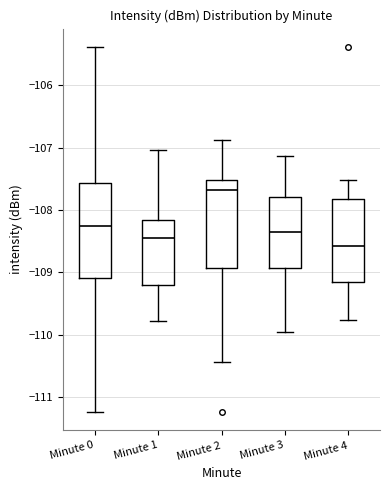

Reading left to right, transcribe this box plot: for each box, give where its median line is, the range the box spans, and where its two whiskers end, as read against the y-axis. The values are not printed on the chart, so give them approximately, as read against the axis.

Minute 0: median -108.3, box -109.1 to -107.6, whiskers -111.2 to -105.4
Minute 1: median -108.5, box -109.2 to -108.2, whiskers -109.8 to -107.0
Minute 2: median -107.7, box -108.9 to -107.5, whiskers -110.4 to -106.9
Minute 3: median -108.4, box -108.9 to -107.8, whiskers -110.0 to -107.1
Minute 4: median -108.6, box -109.2 to -107.8, whiskers -109.8 to -107.5